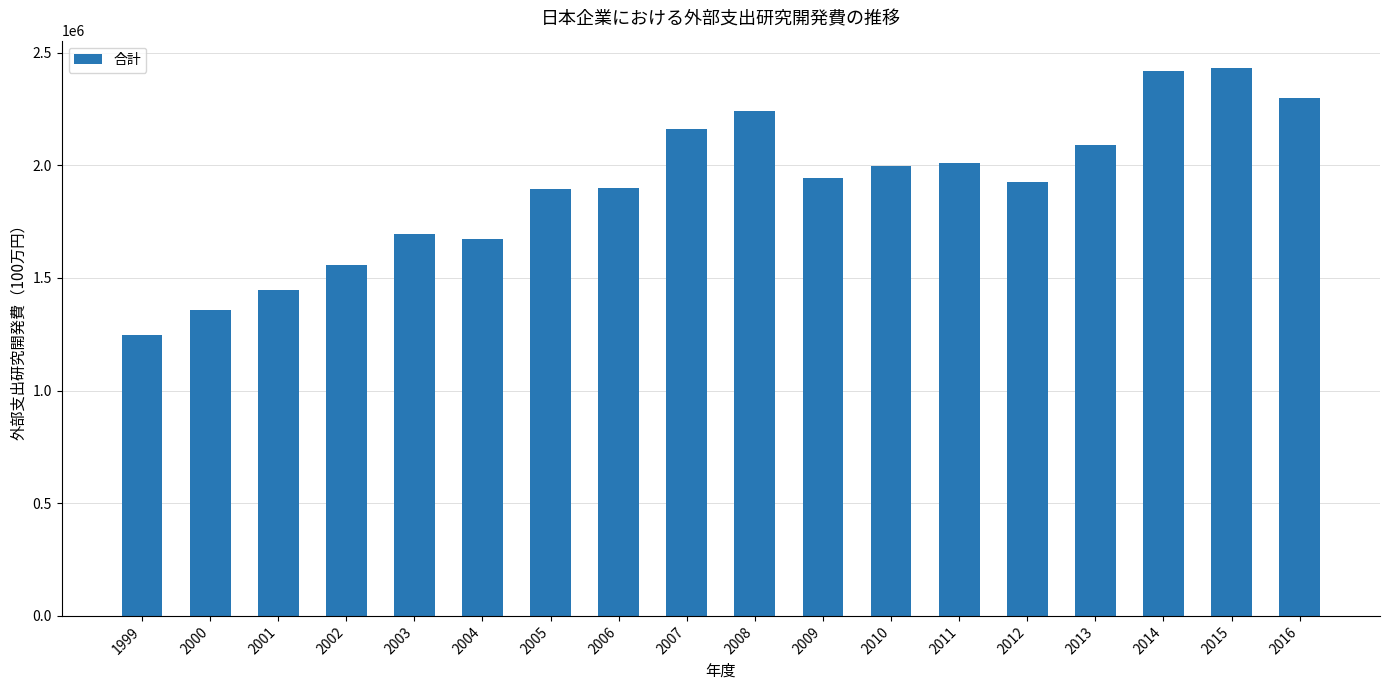

What is the change in value from 2000 to 2015?

+1074324